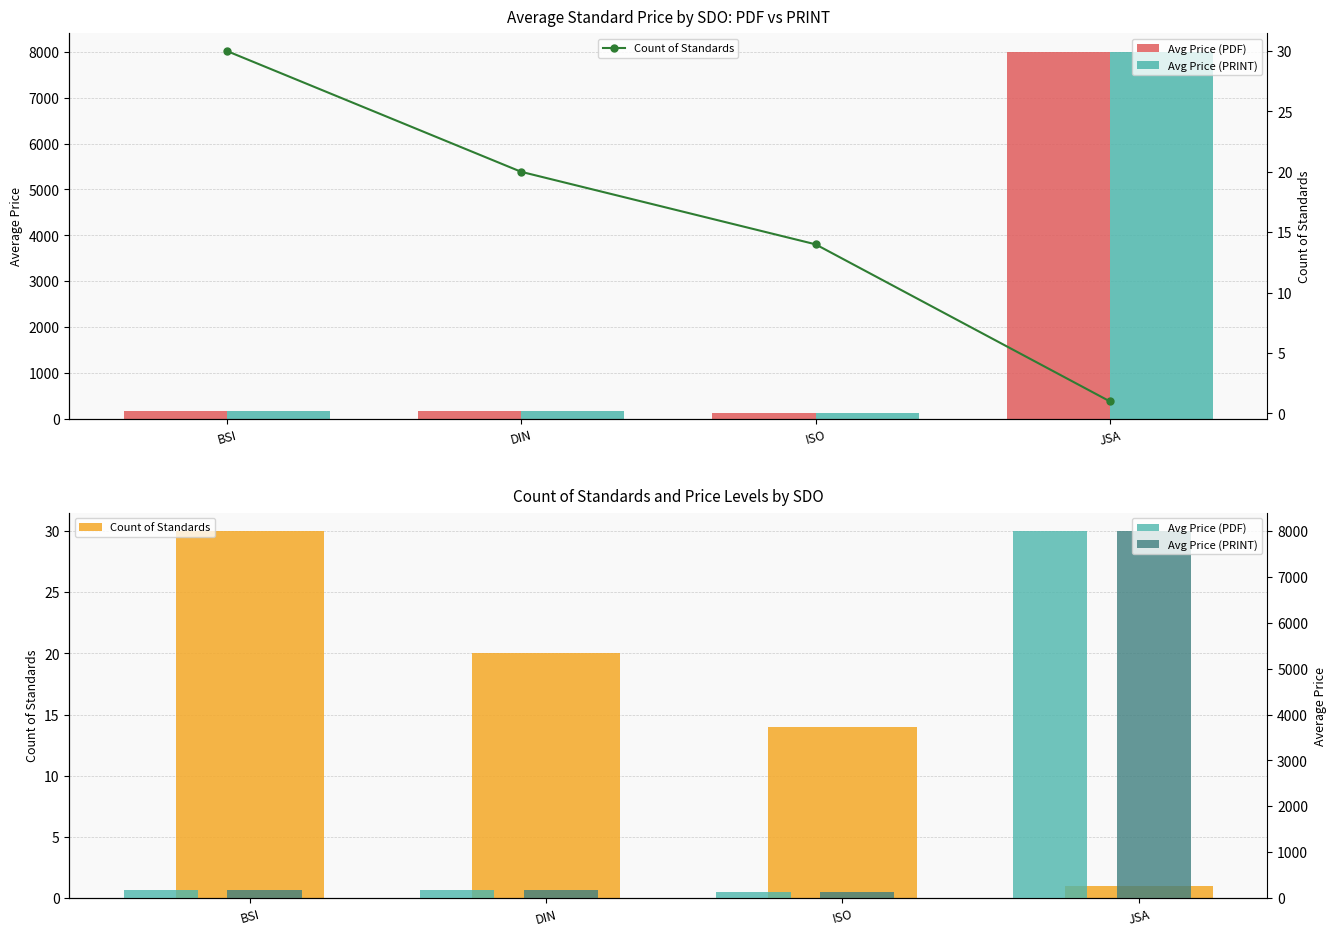

Which series changed the most between ISO and JSA?

Avg Price (PDF)